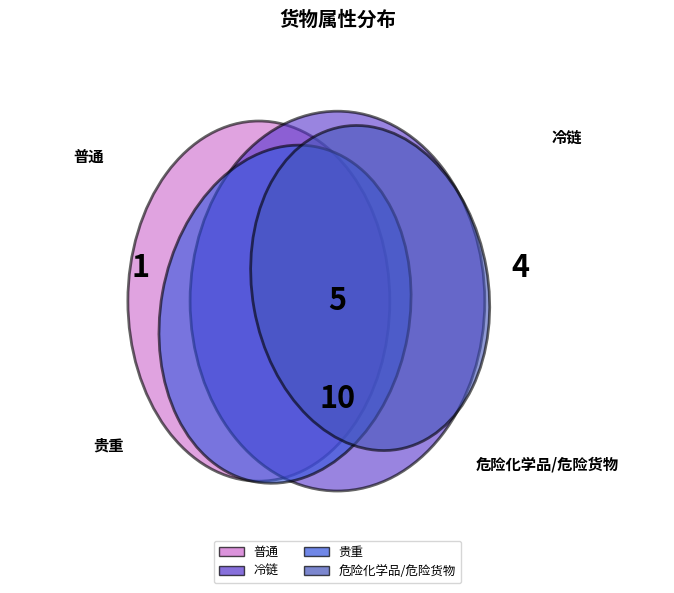

To the nearest percent, what is the average slice percentage?

25%